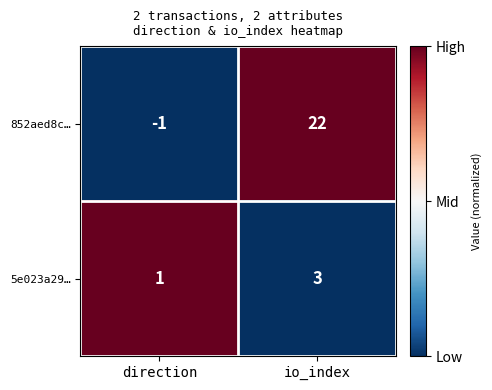

How many positive values does the 852aed8c… series have?

1